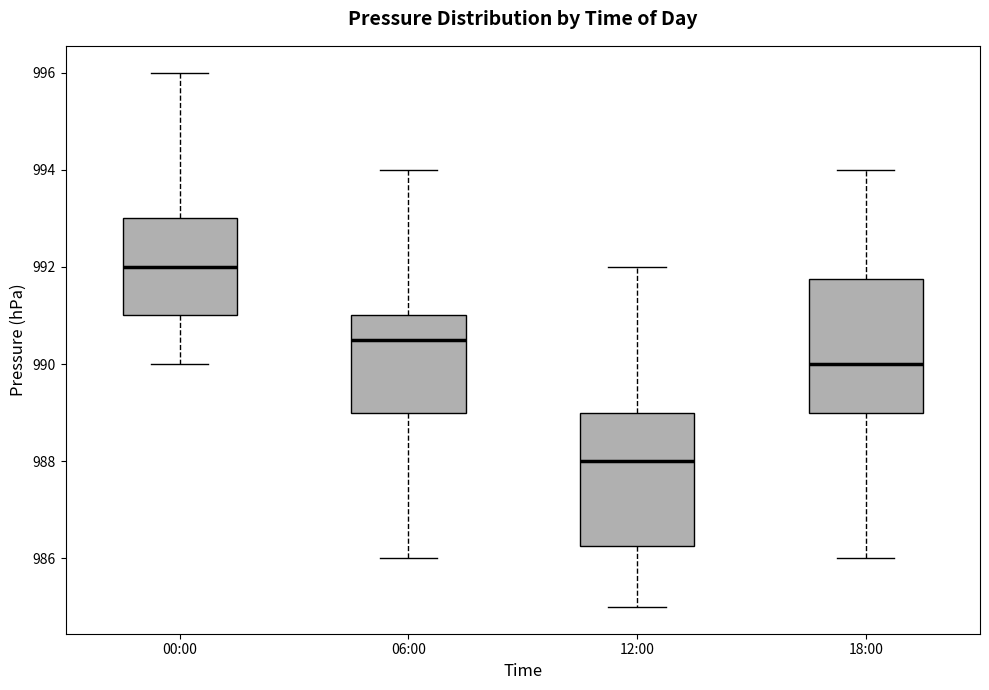

Which box has the highest median line?

00:00